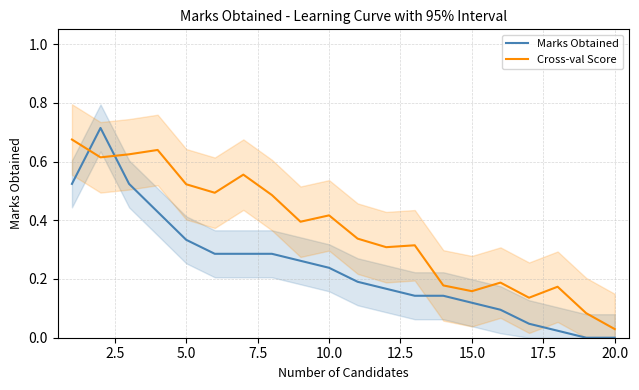

How many intersections are there between Marks Obtained and Cross-val Score?

2